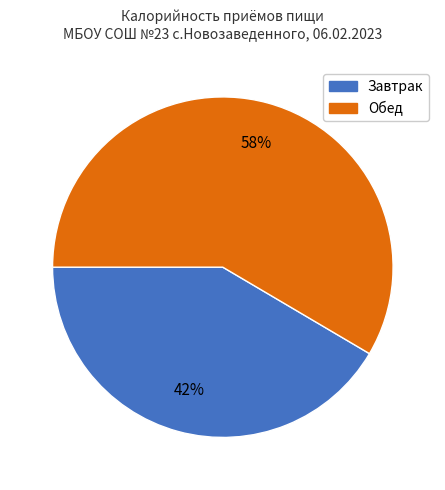

Rank the categories by value from highest to lowest.

Обед, Завтрак